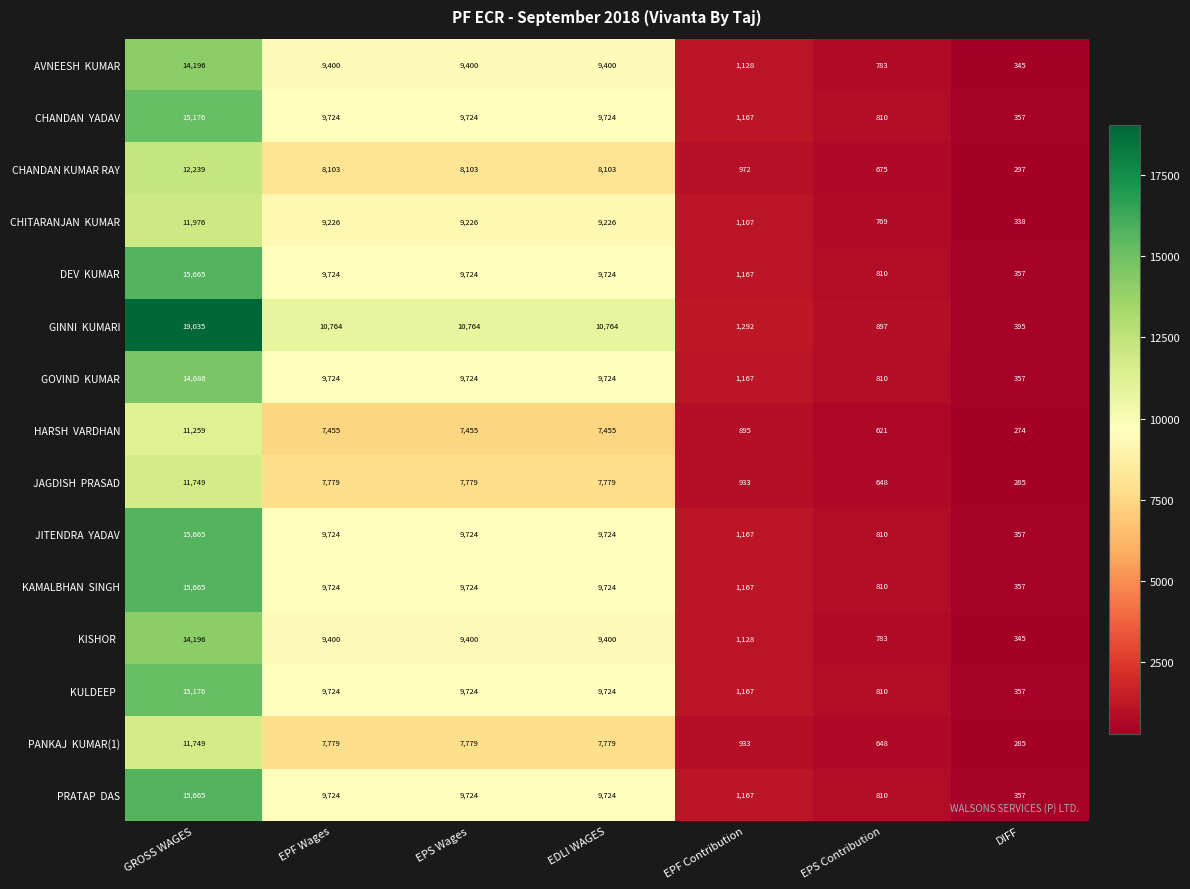

What is the spread (max minus min) of values at GROSS WAGES?

7776